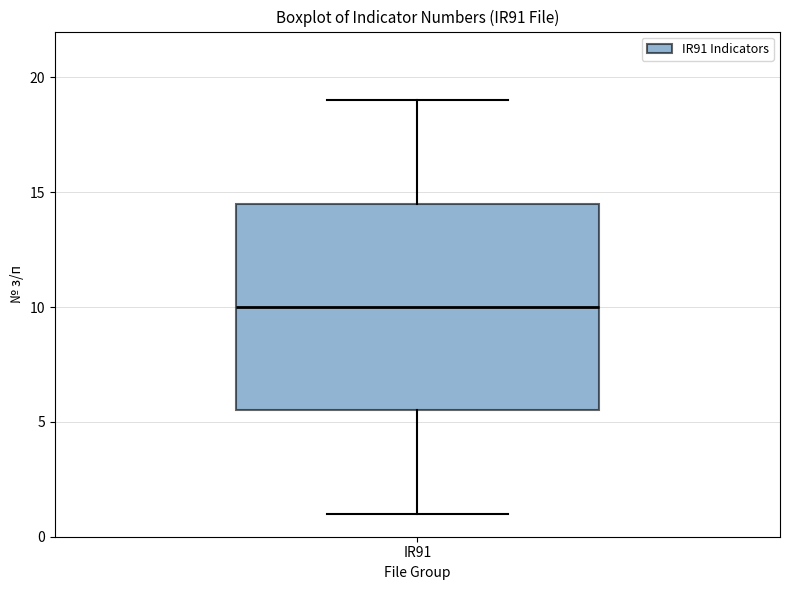

Where does the upper whisker of the box for IR91 end on the y-axis? The values are not printed on the chart, so give them approximately, as read against the axis.

19.0